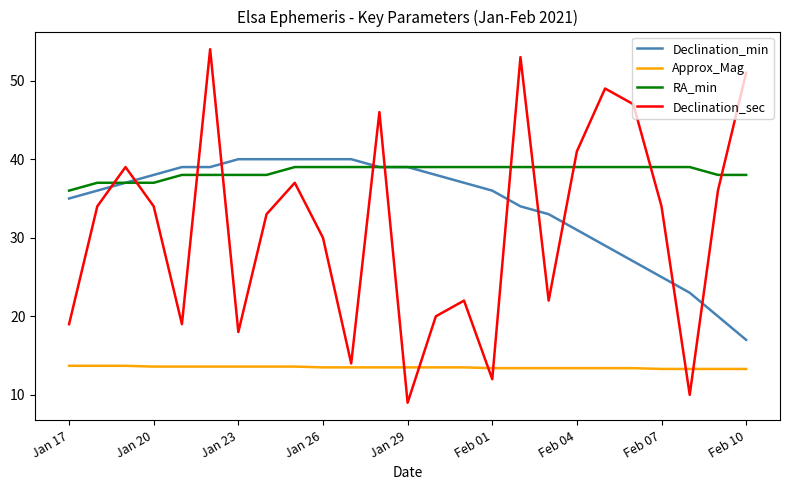

What is the maximum value for Declination_sec?

54.0